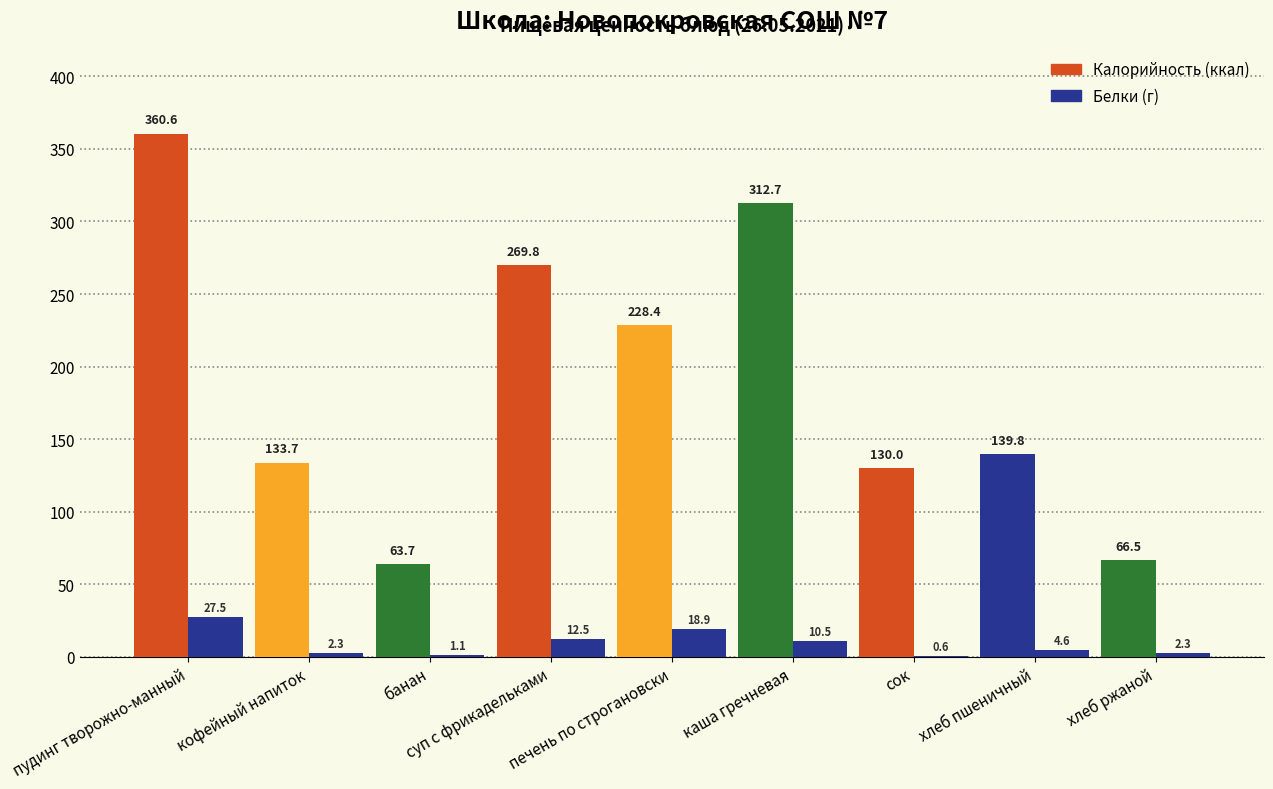

How many series are shown in this chart?

2